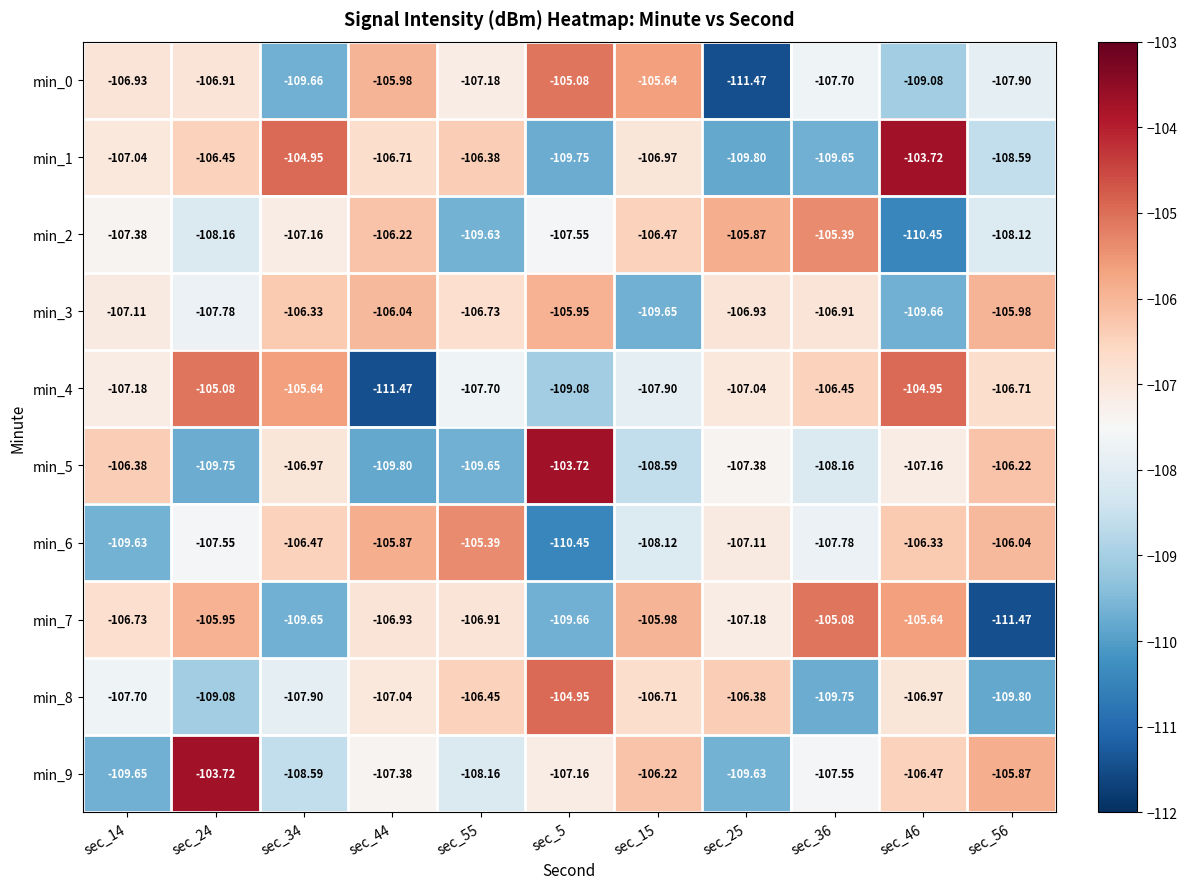

Is the value of min_3 at sec_34 greater than the value of min_7 at sec_24?

No